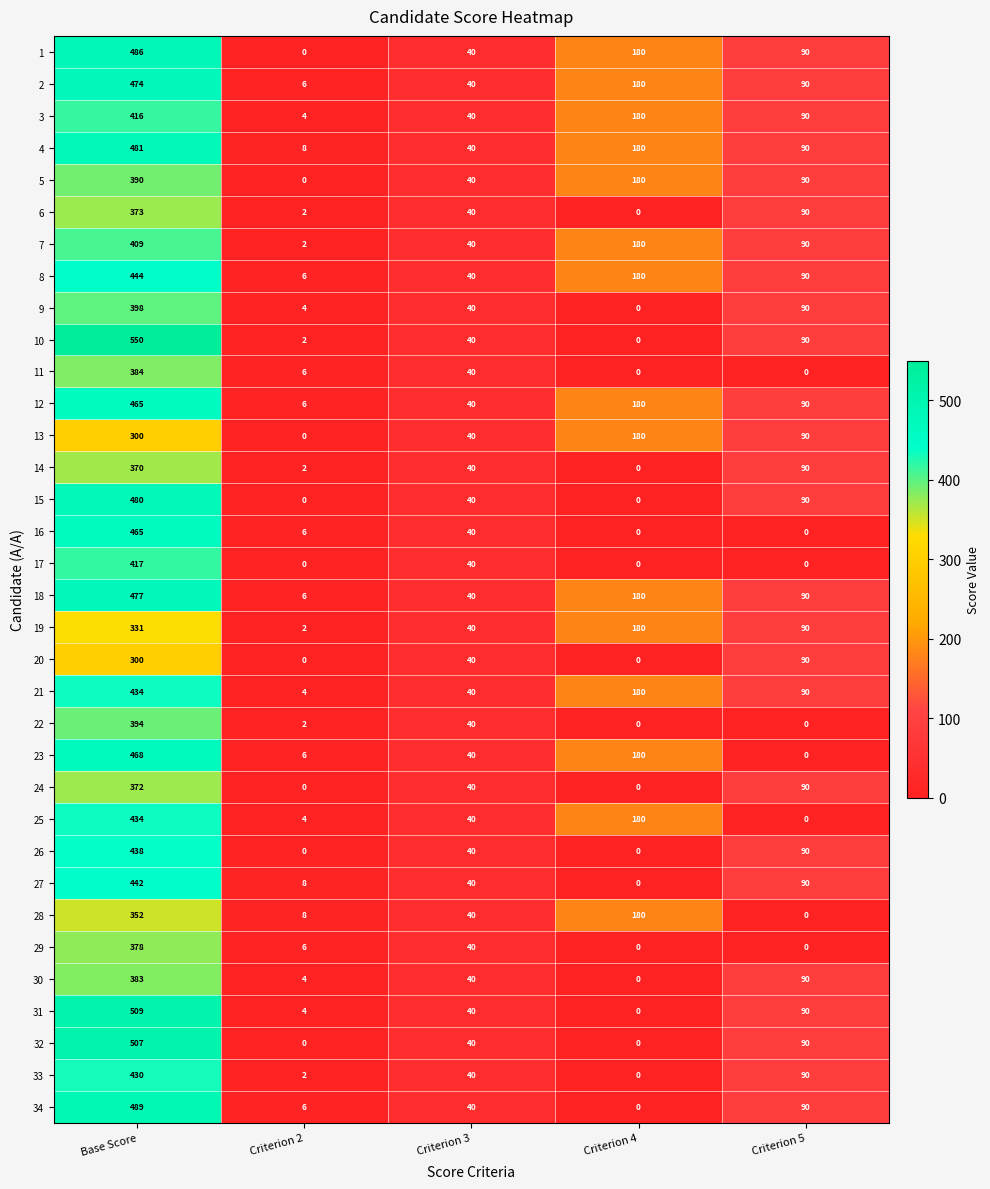

Where is 5 nearest to the value 195?

Criterion 4